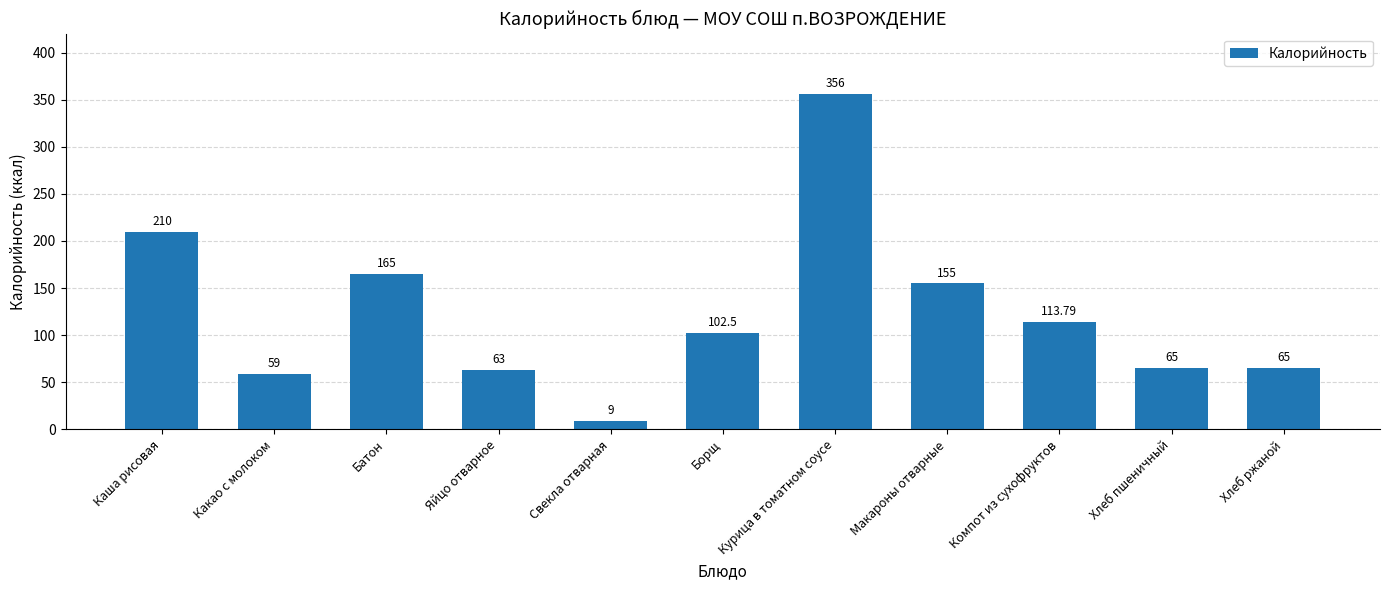

What is the ratio of the value at Свекла отварная to the value at Яйцо отварное?

0.1